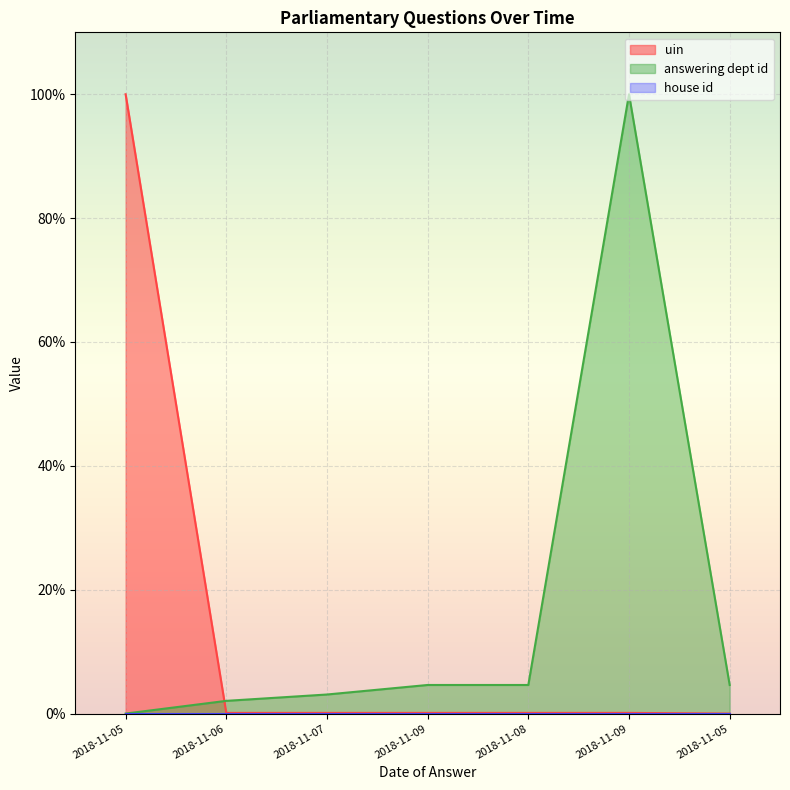

Where is answering dept id nearest to the value 49?

2018-11-09